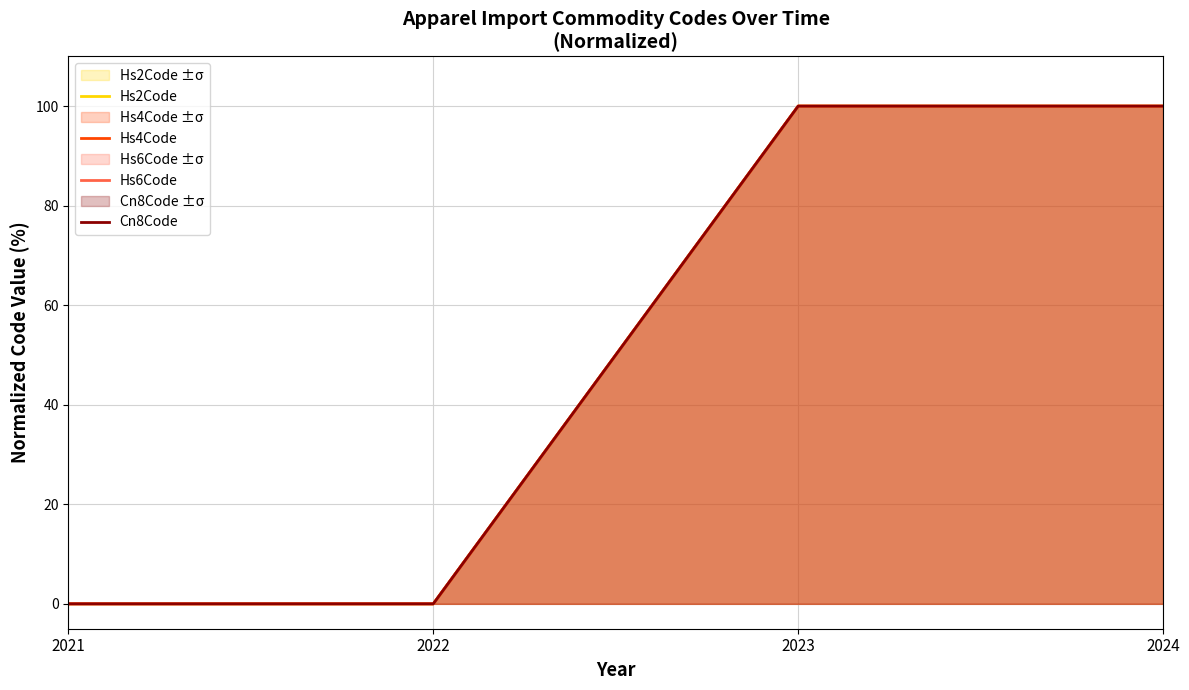

Reading right to left, extract all data points from this chart.

Hs2Code: 100	100	0	0
Hs4Code: 100	100	0	0
Hs6Code: 100	100	0	0
Cn8Code: 100	100	0	0